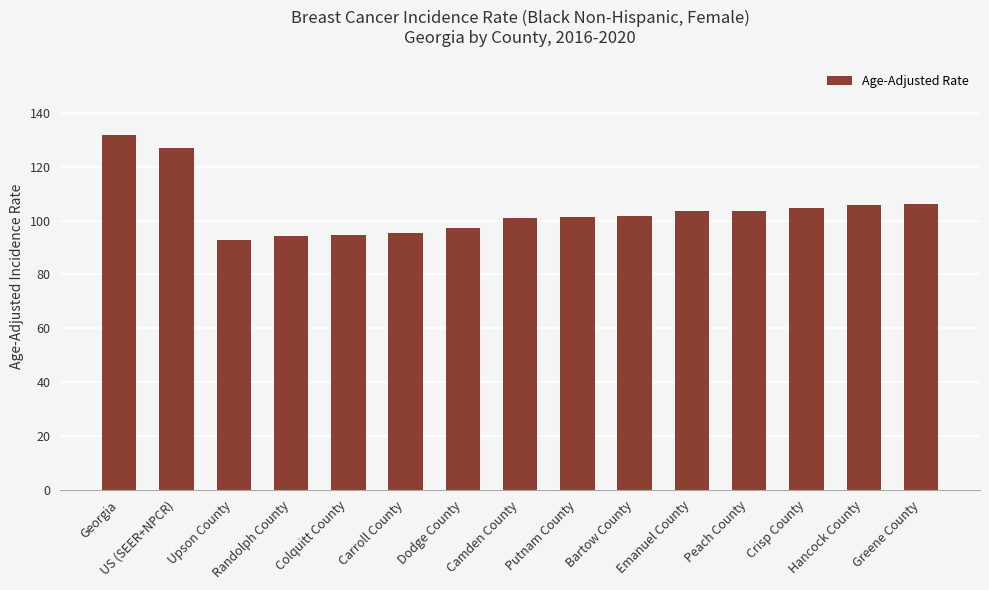

Approximately how many times larger is the value at Randolph County compared to Crisp County?

0.9